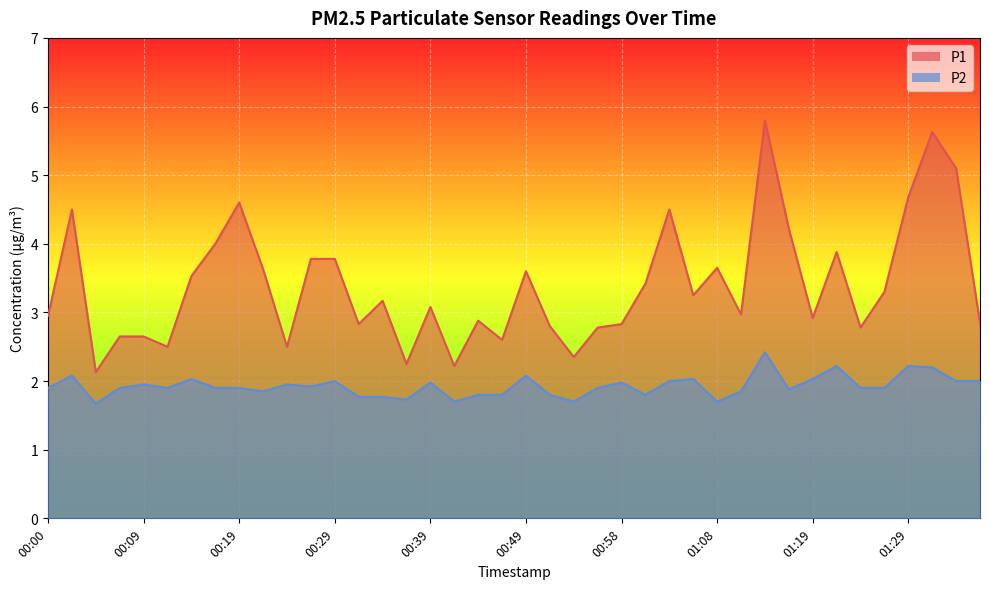

True or false: P2 and P1 cross at least once.

False